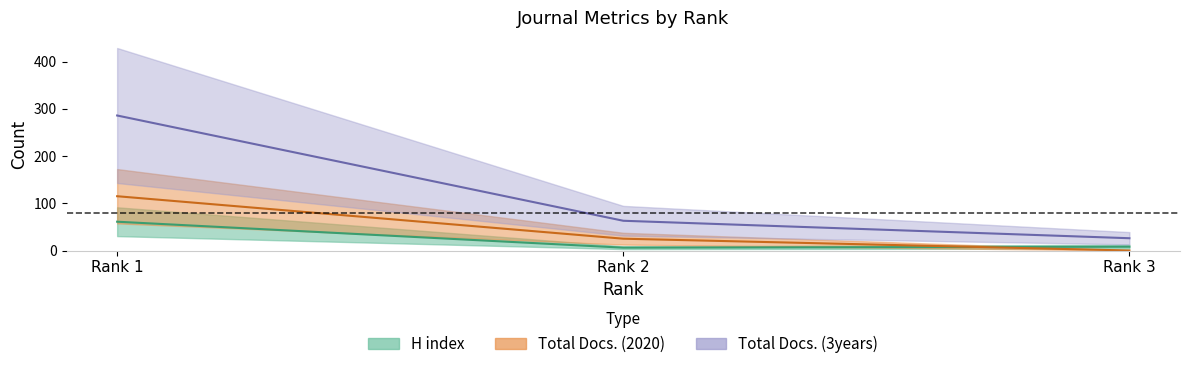

List the series in order of their peak value, highest first.

Total Docs. (3years), Total Docs. (2020), H index